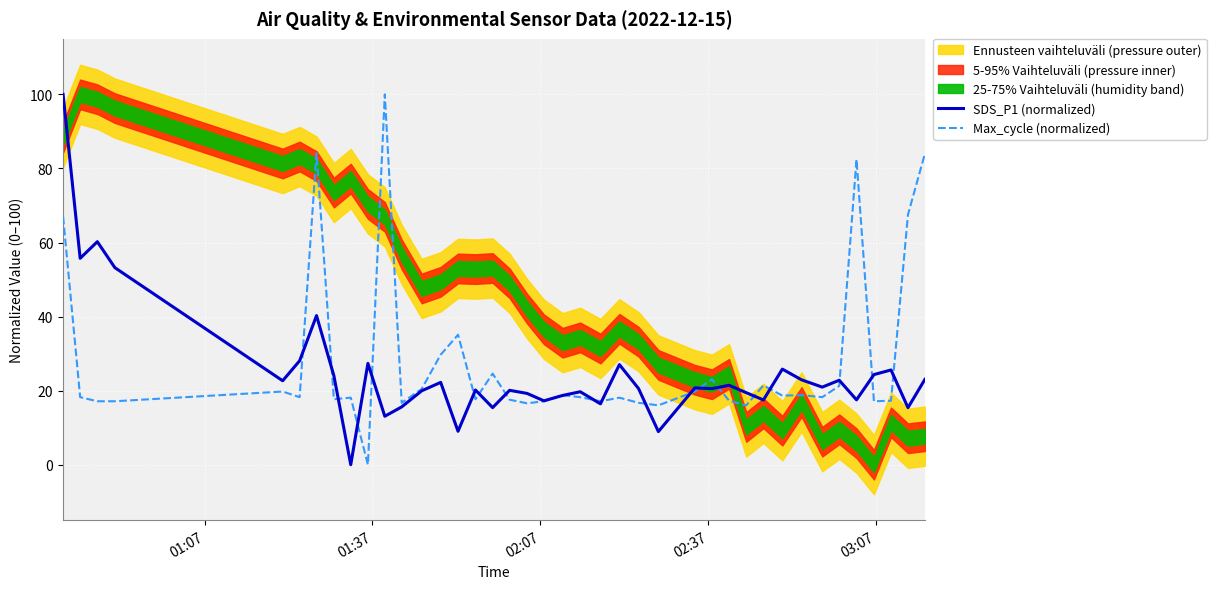

What is the maximum value for SDS_P1 (normalized)?

100.0